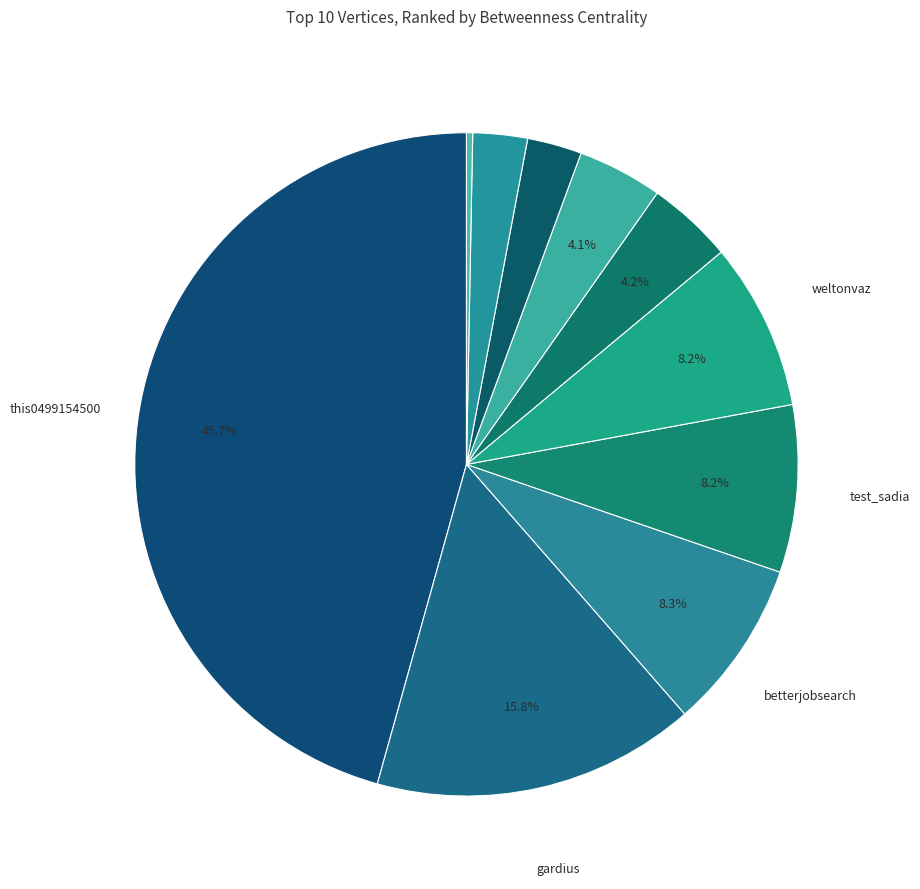

How many segments does this pie chart have?

10